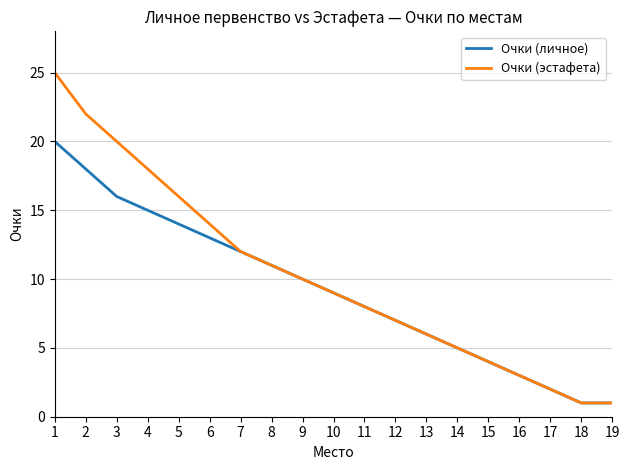

The Очки (эстафета) series shows 18 at 4. True or false?

True